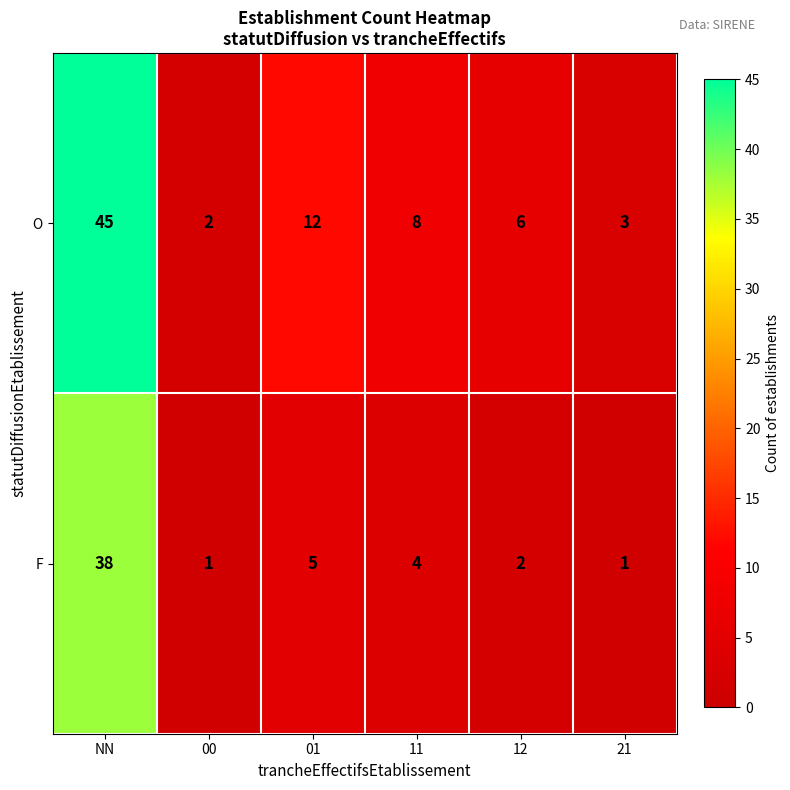

Read the O value at 12, to the nearest 10.

10